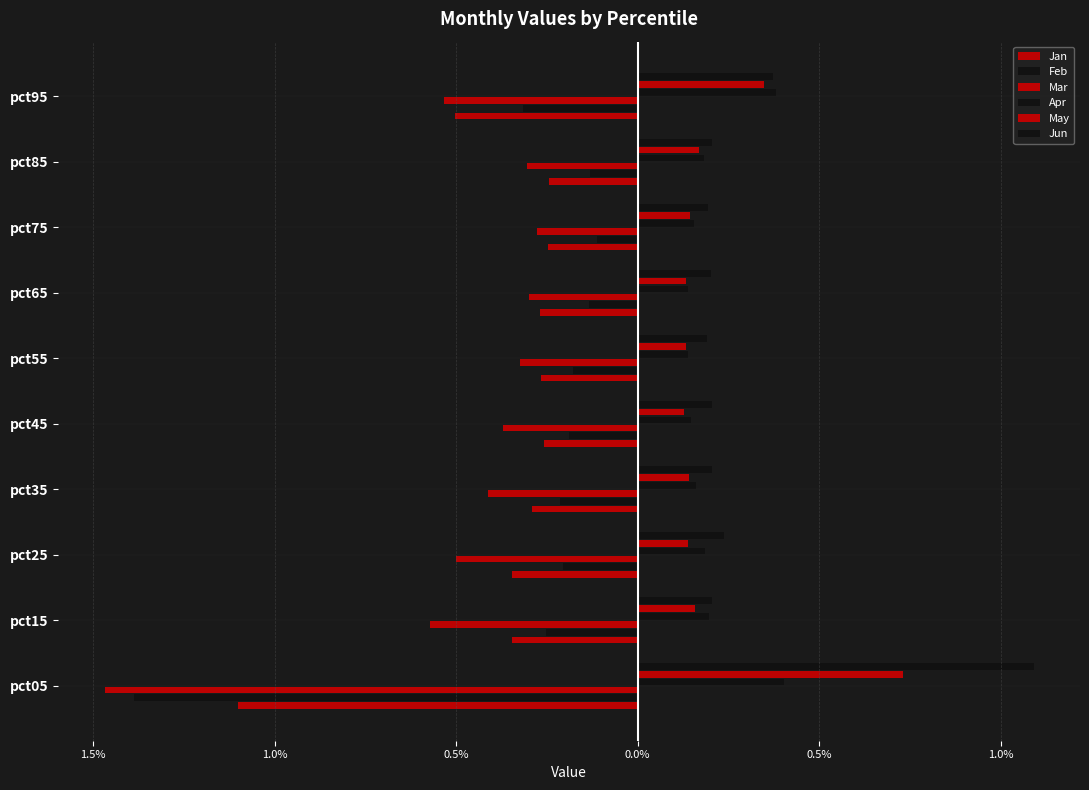

What is the minimum value for Jan?

-1.1